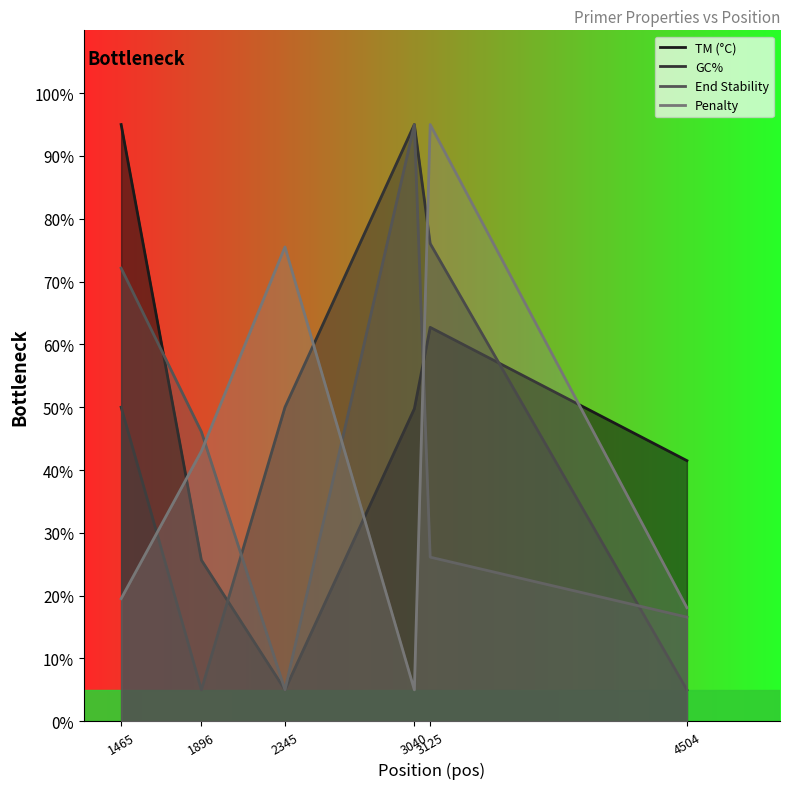

True or false: TM (°C) has a value of 83.0 at 3040.

False